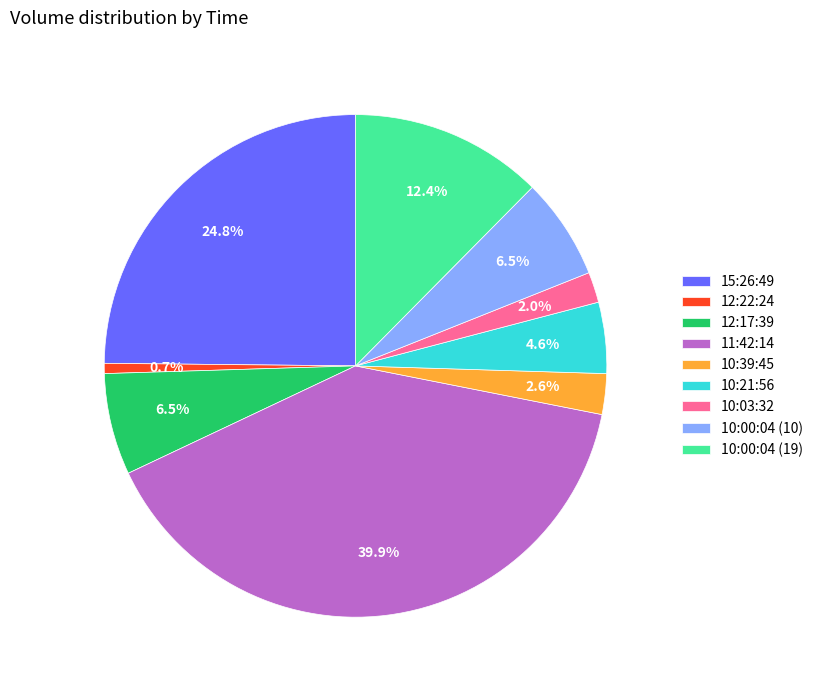

What percentage is NOT represented by 12:22:24?

99.3%